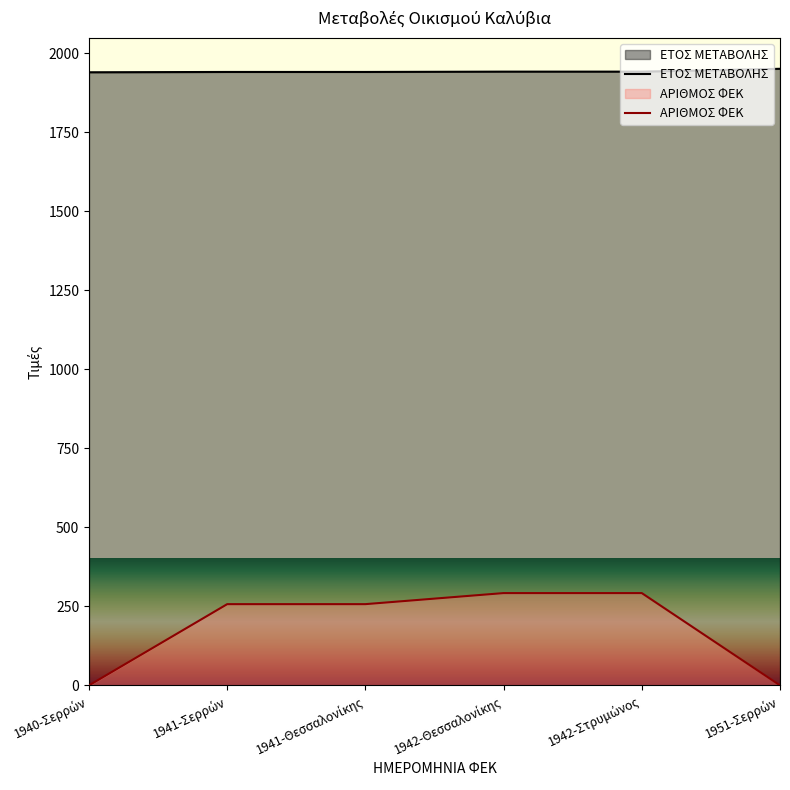

What are all the series names shown in the legend?

ΕΤΟΣ ΜΕΤΑΒΟΛΗΣ, ΑΡΙΘΜΟΣ ΦΕΚ